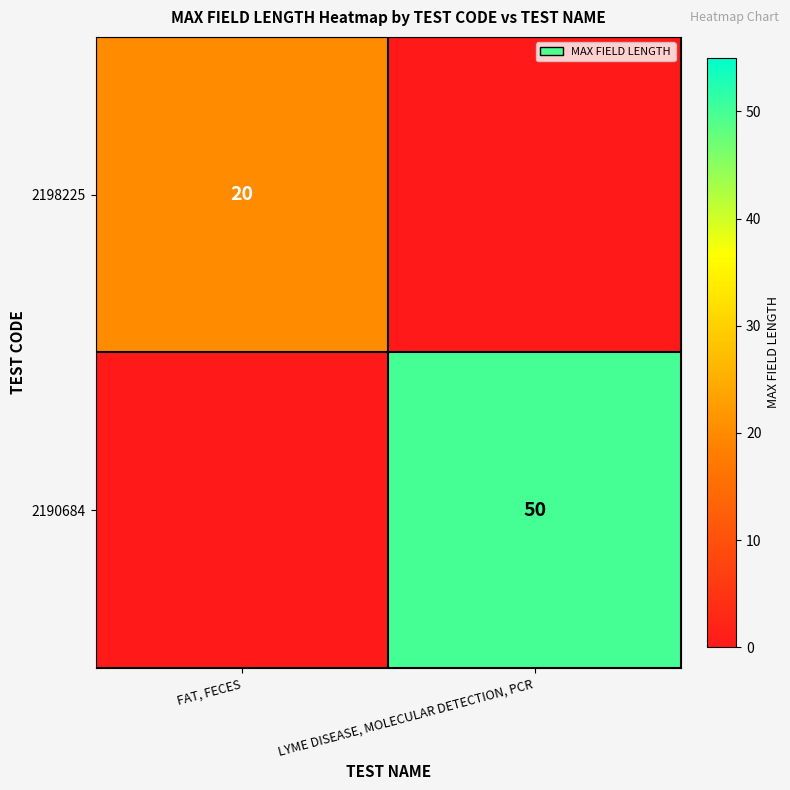

Is it true that 2190684 equals 89 at LYME DISEASE, MOLECULAR DETECTION, PCR?

False